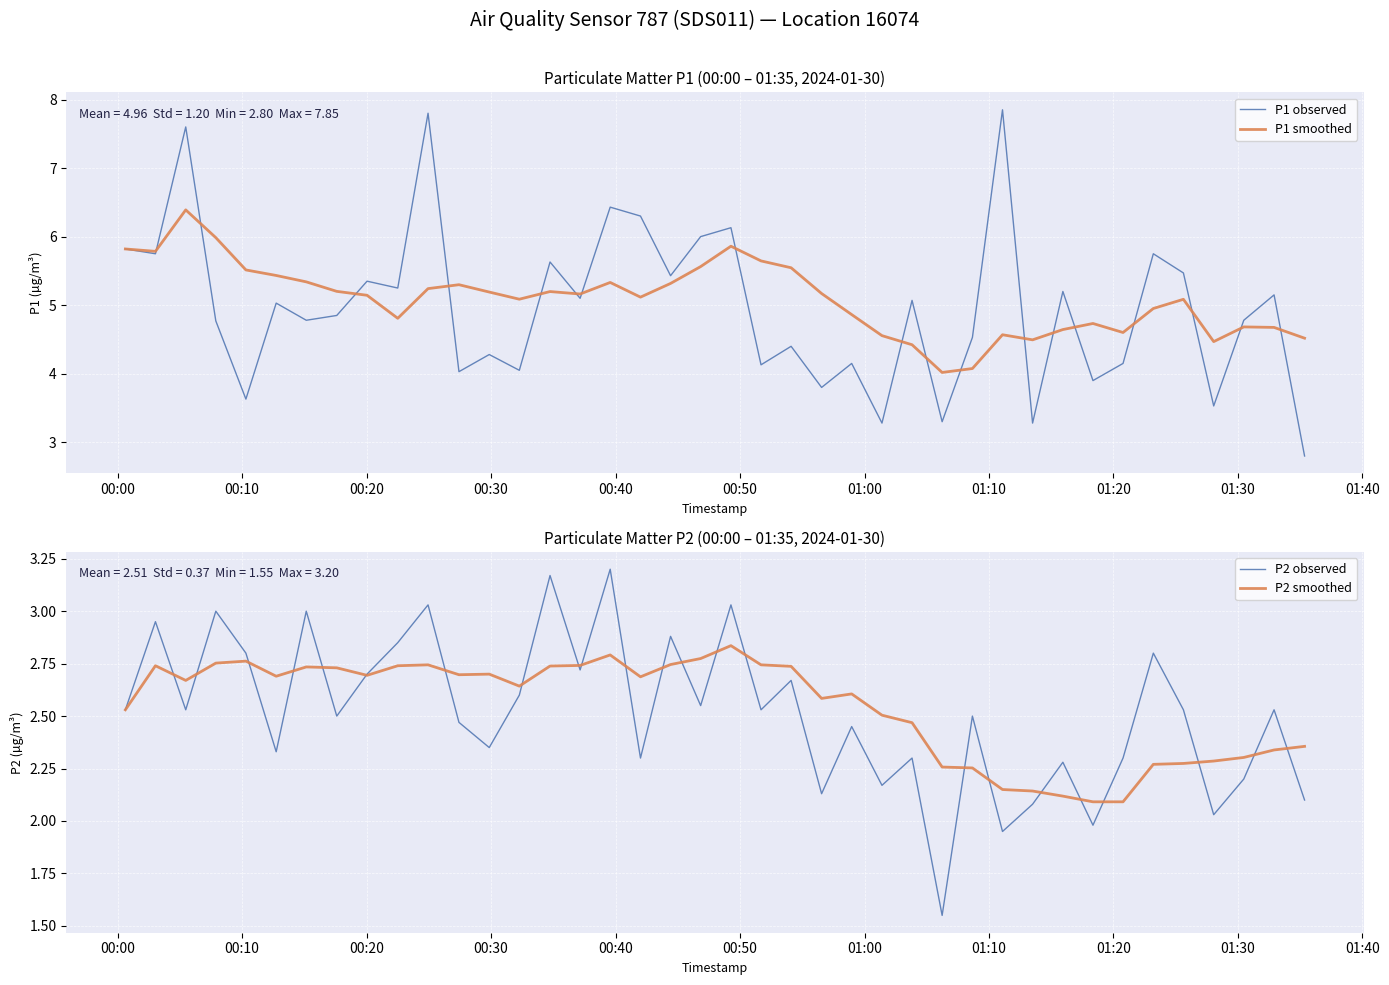

In P2 smoothed, how many points are higher than both neighbors (excluding endpoints)?

8